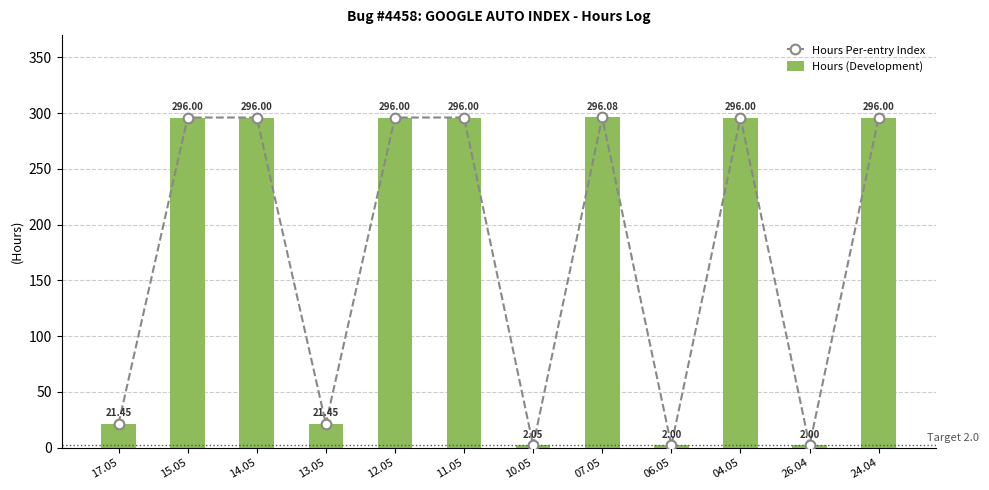

What is the difference between the Hours (Development) values at 10.05 and 14.05?

293.9